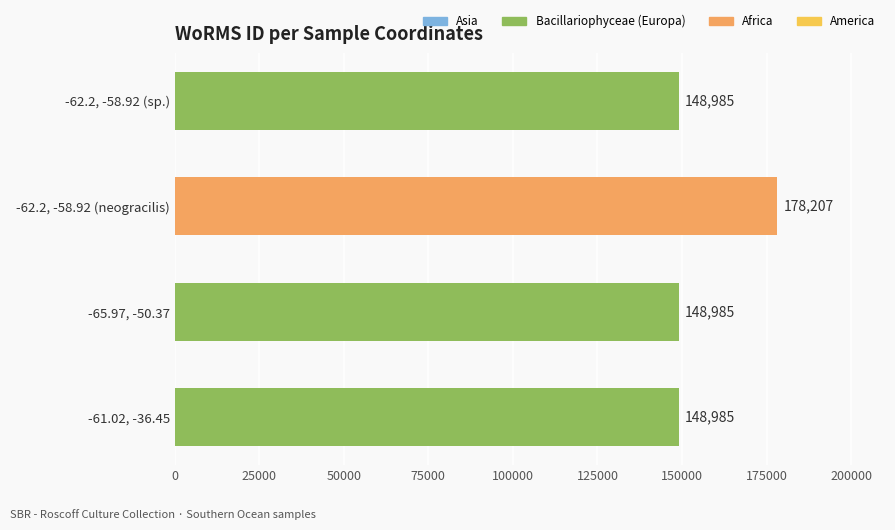

What is the greatest value displayed?

178207